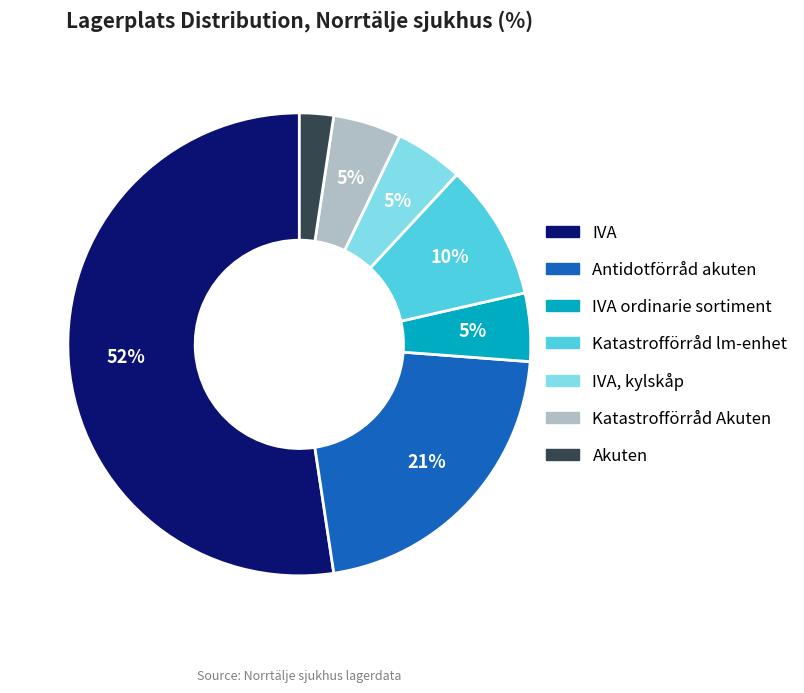

To the nearest percent, what is the difference between the largest and smallest slice percentages?

50%